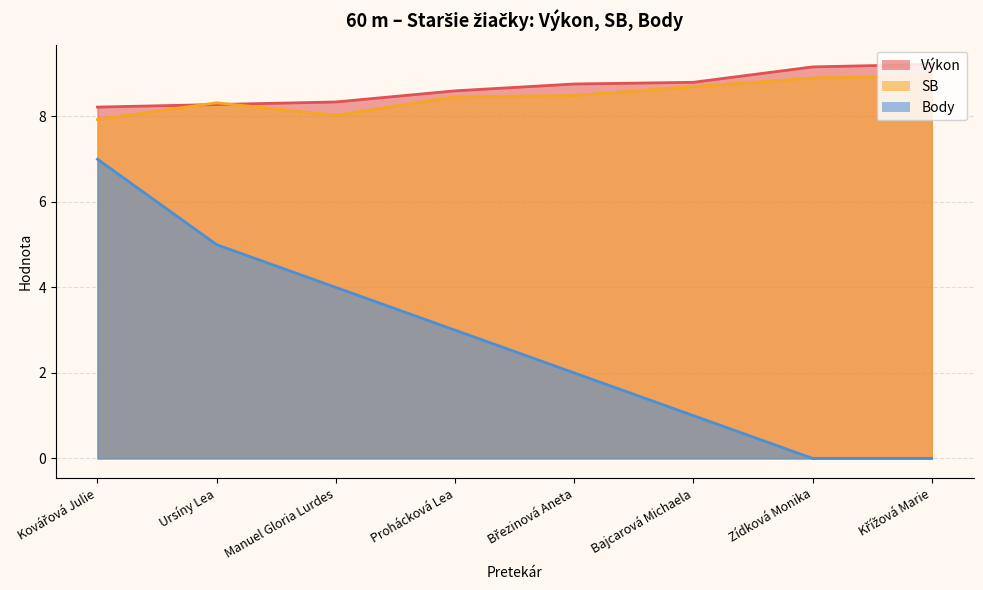

Where does the Body series first go above 3?

Kovářová Julie